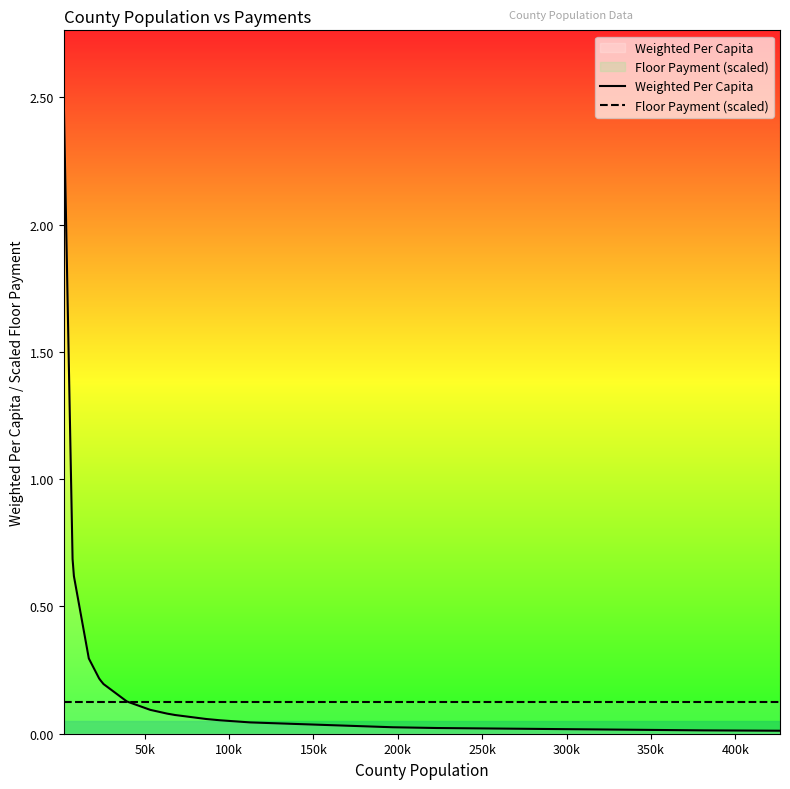

Rank the series by their maximum value, from lowest to highest.

Floor Payment (scaled), Weighted Per Capita